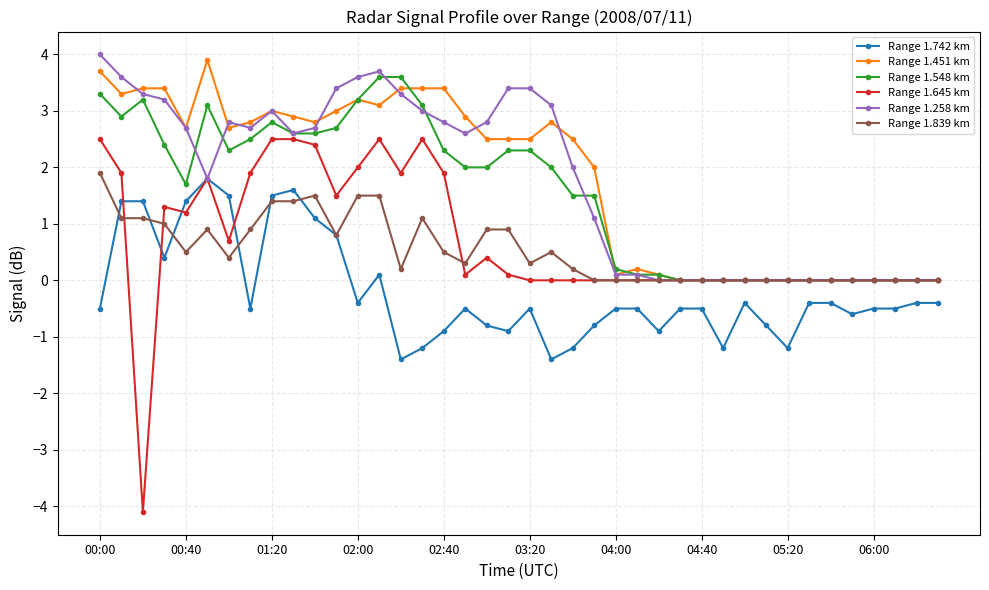

How many lines are shown in the chart?

6